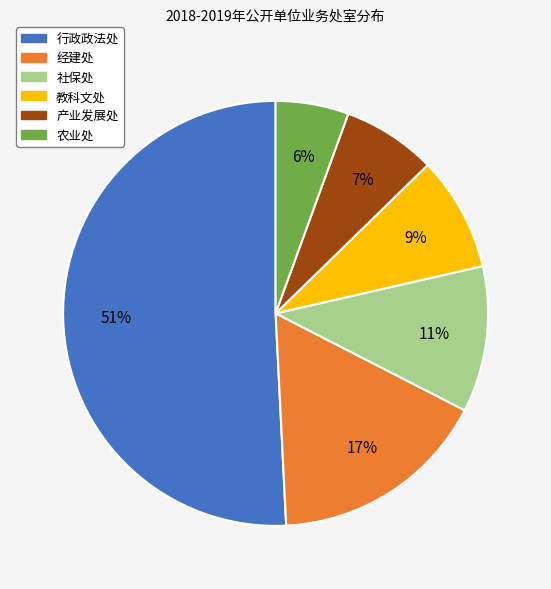

To the nearest percent, what is the difference between the largest and smallest slice percentages?

45%